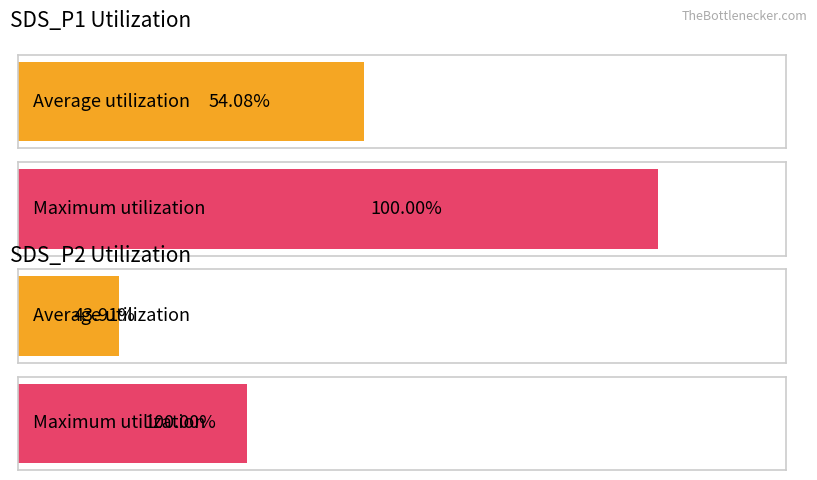

Rank the series at 00:05 from highest to lowest value.

SDS_P1, SDS_P2